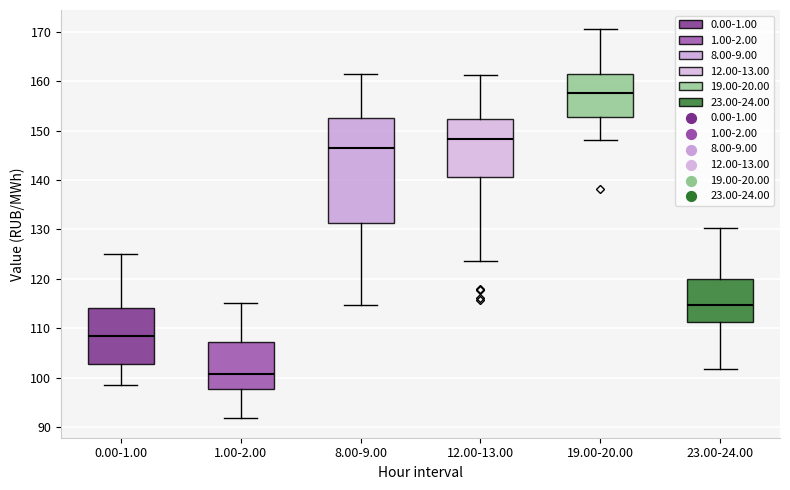

Which box has the lowest median line?

1.00-2.00